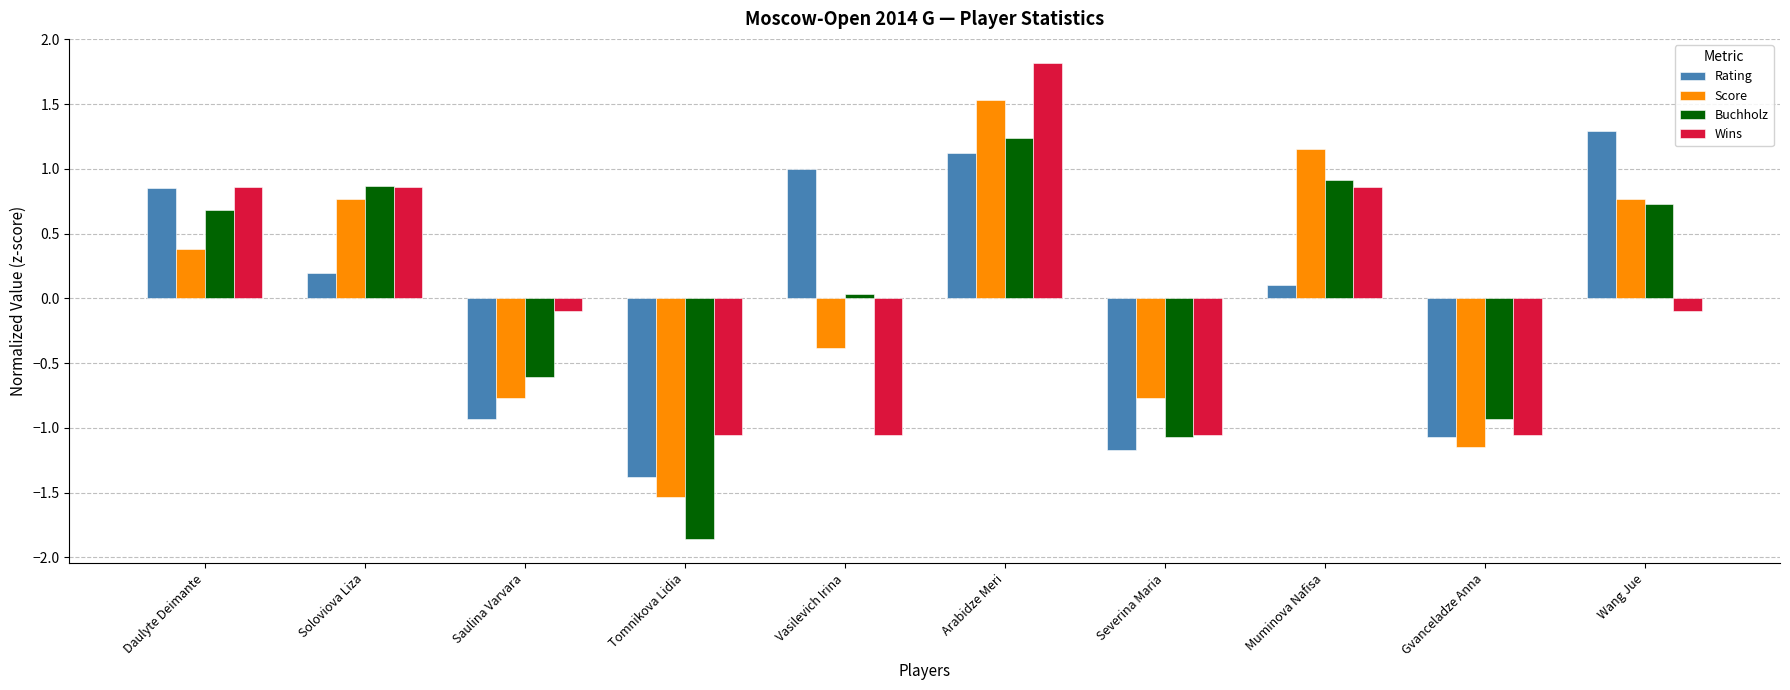

Which series has the largest range (max minus min)?

Buchholz